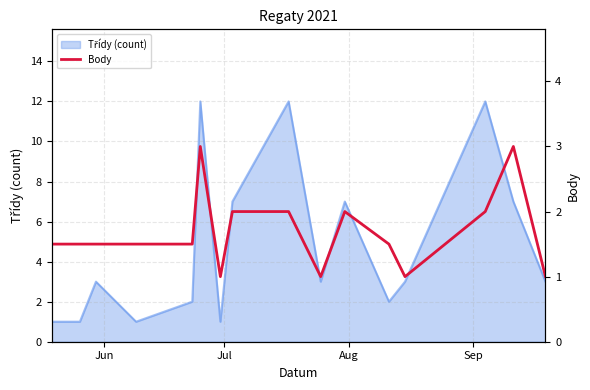

Does the chart have visible grid lines?

Yes